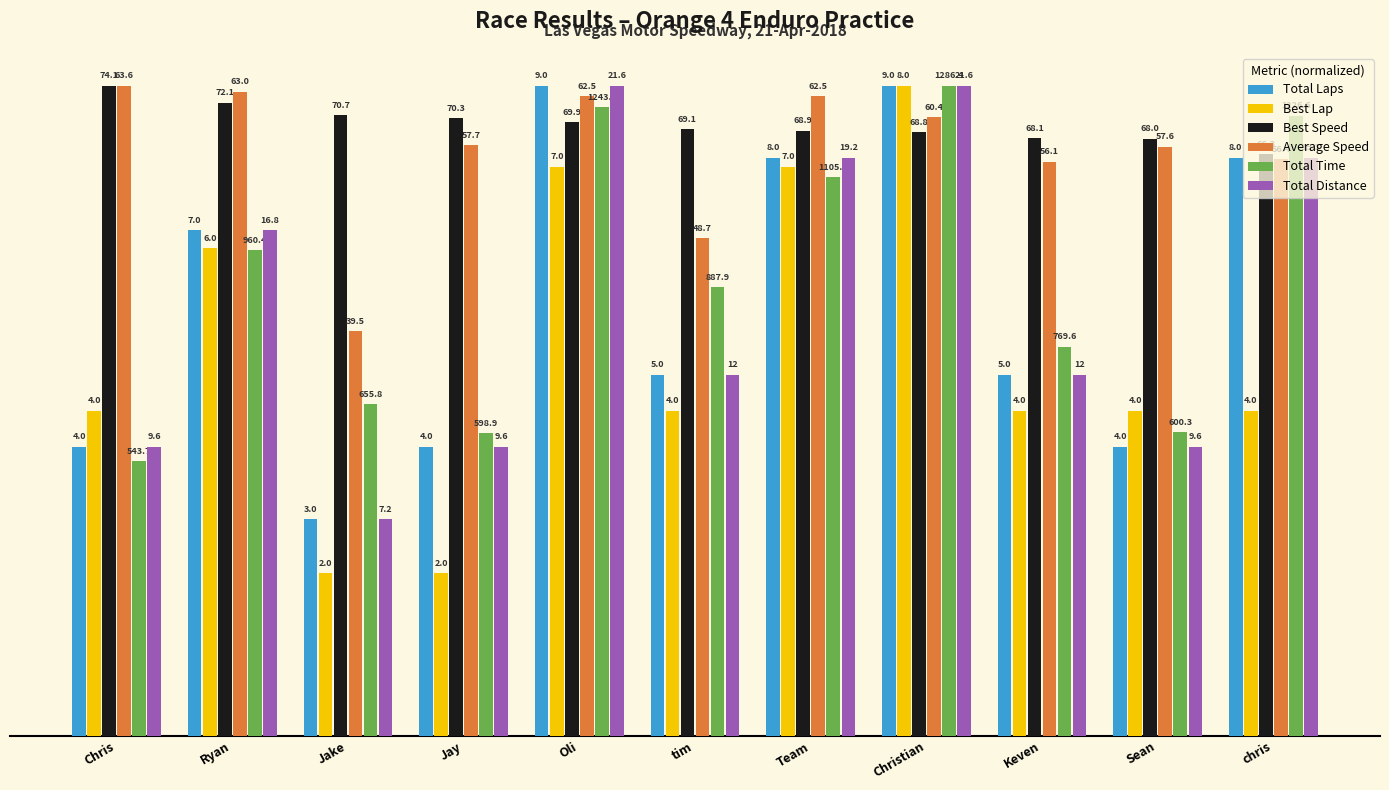

Are the bars grouped side by side (vs. stacked)?

Yes